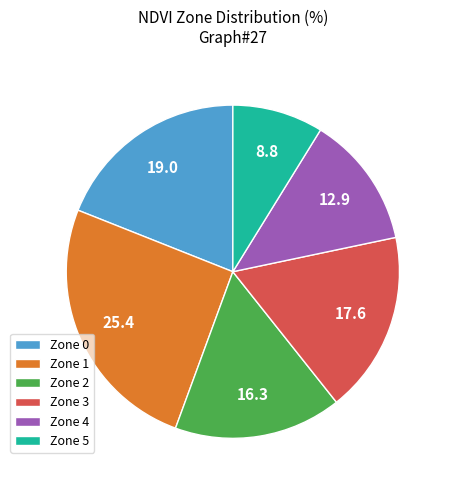

Is Zone 5 the majority of the pie?

No